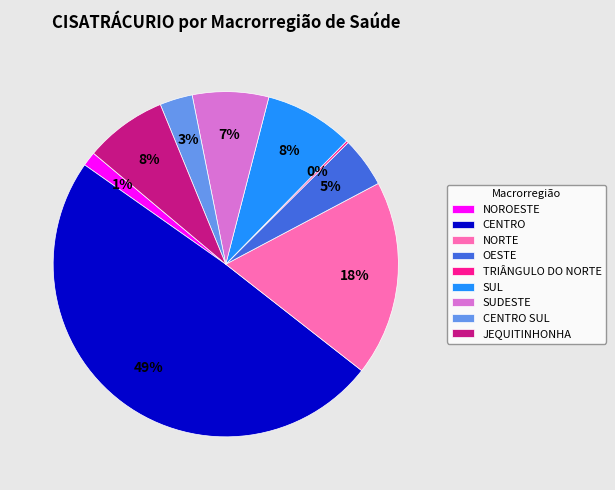

To the nearest percent, what portion does NORTE represent?

18%